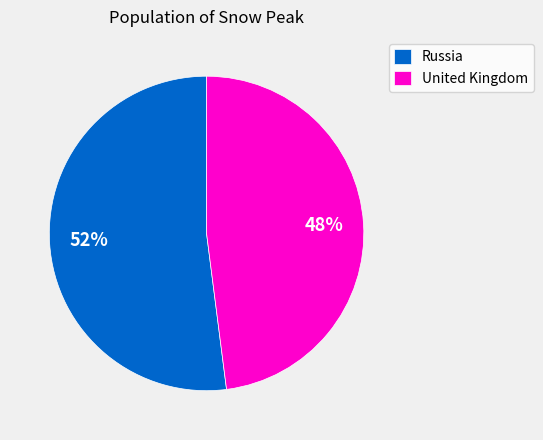

Is there a majority slice in this chart?

Yes